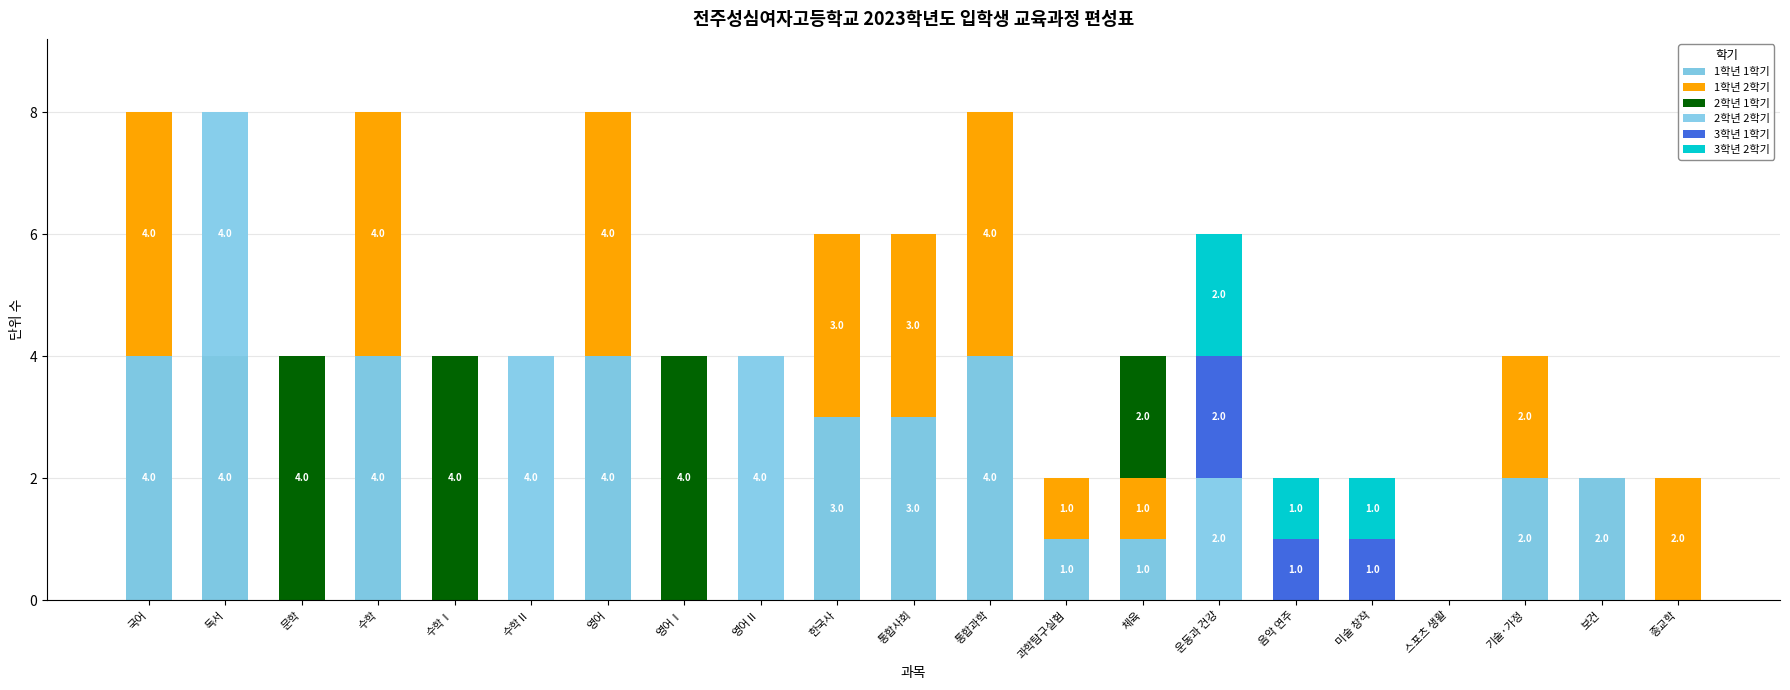

What is the approximate value of 1학년 2학기 at 체육?

1